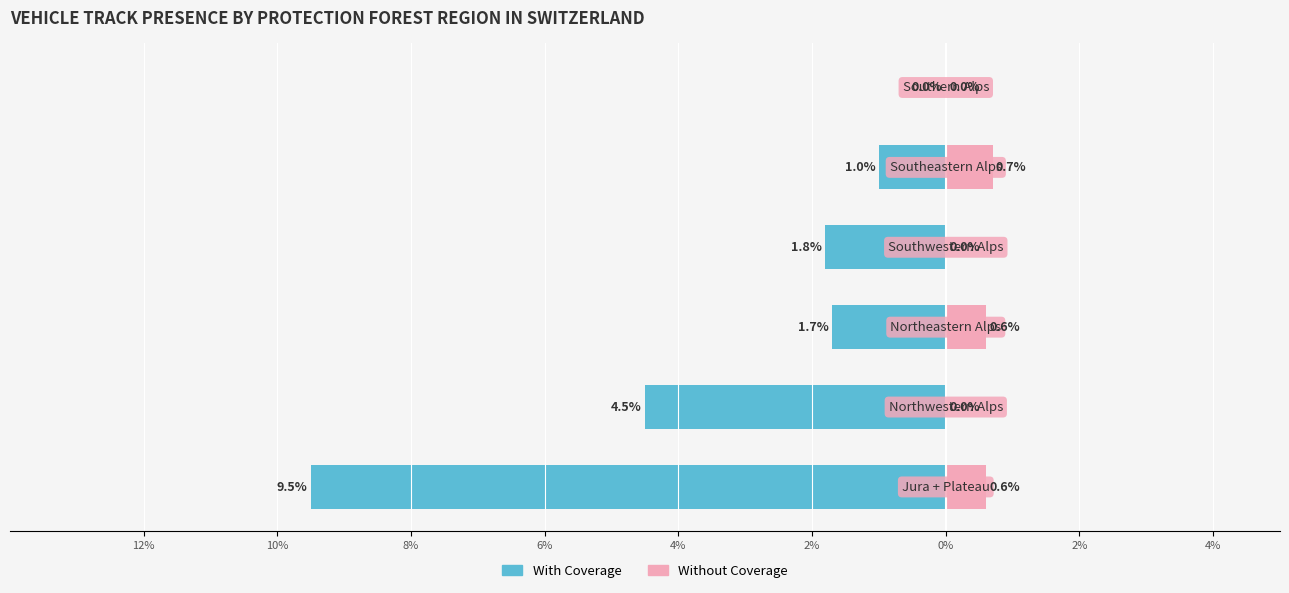

How many categories are shown in the chart?

6